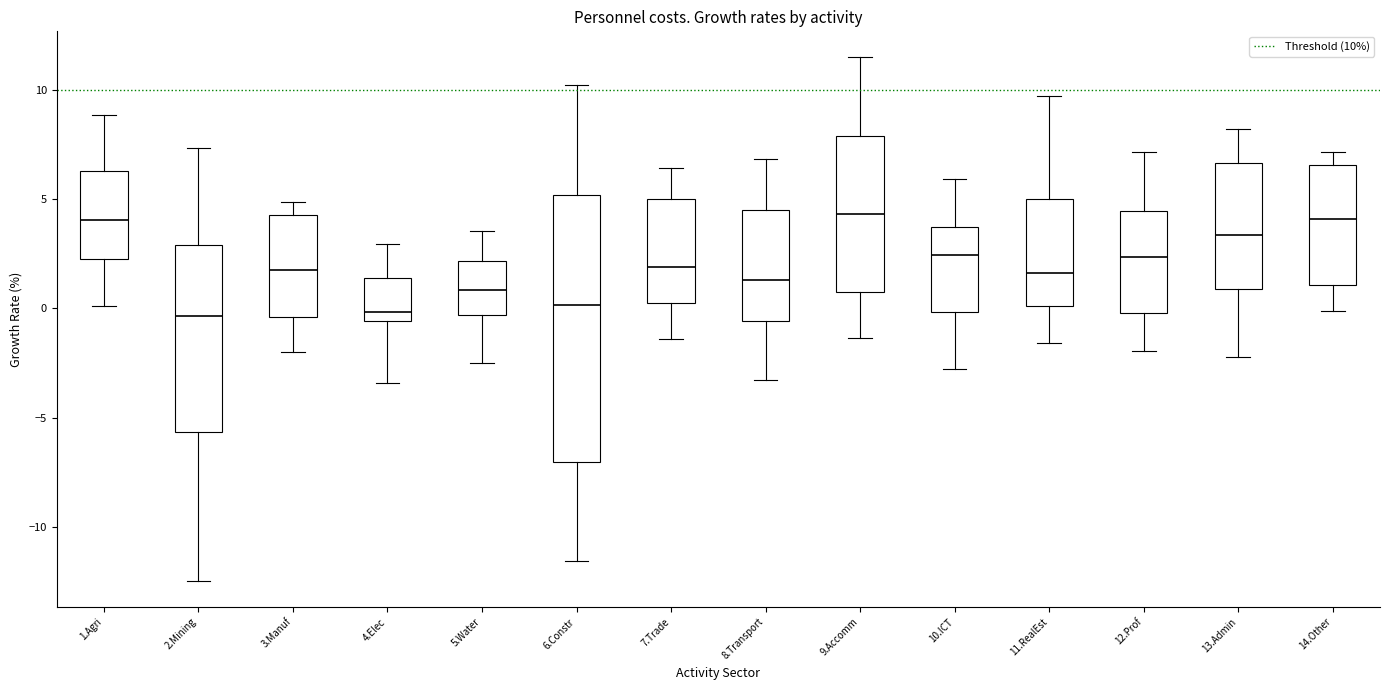

Comparing the boxes themselves (not the whiskers), which one is the tallest?

6.Constr